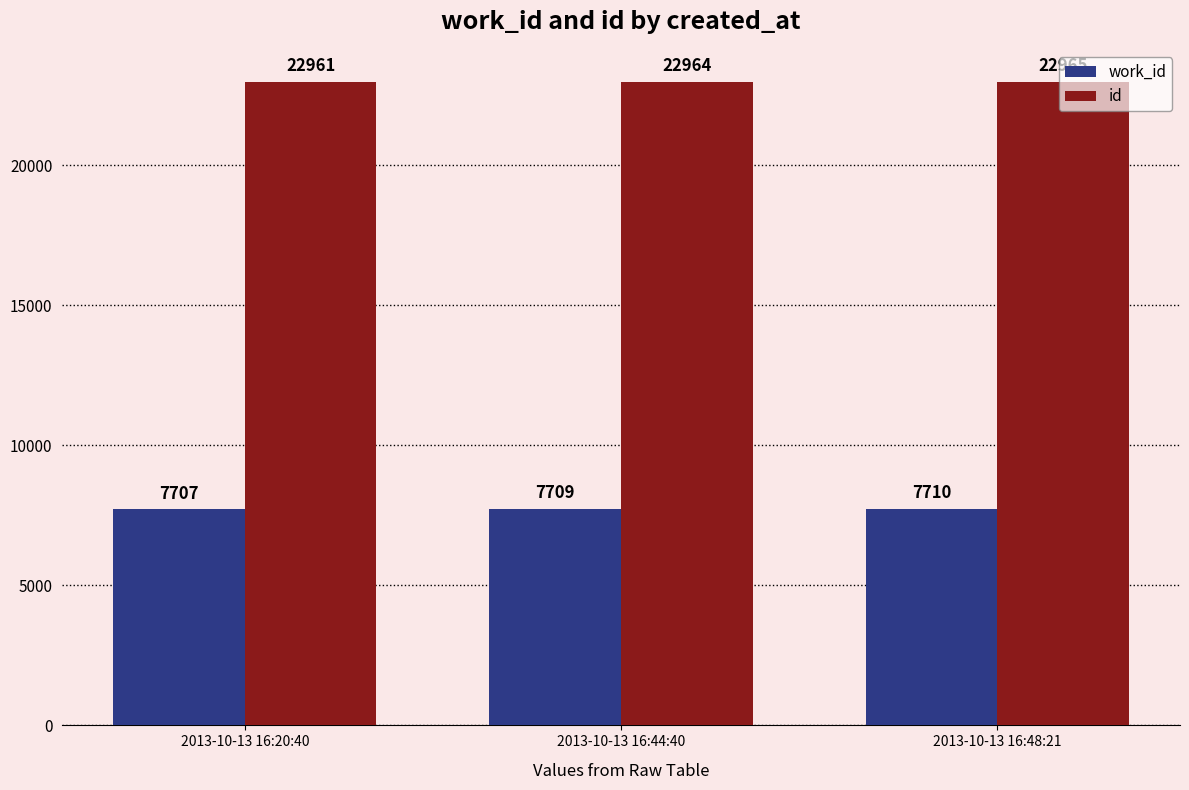

What is the average value of the work_id series?

7709